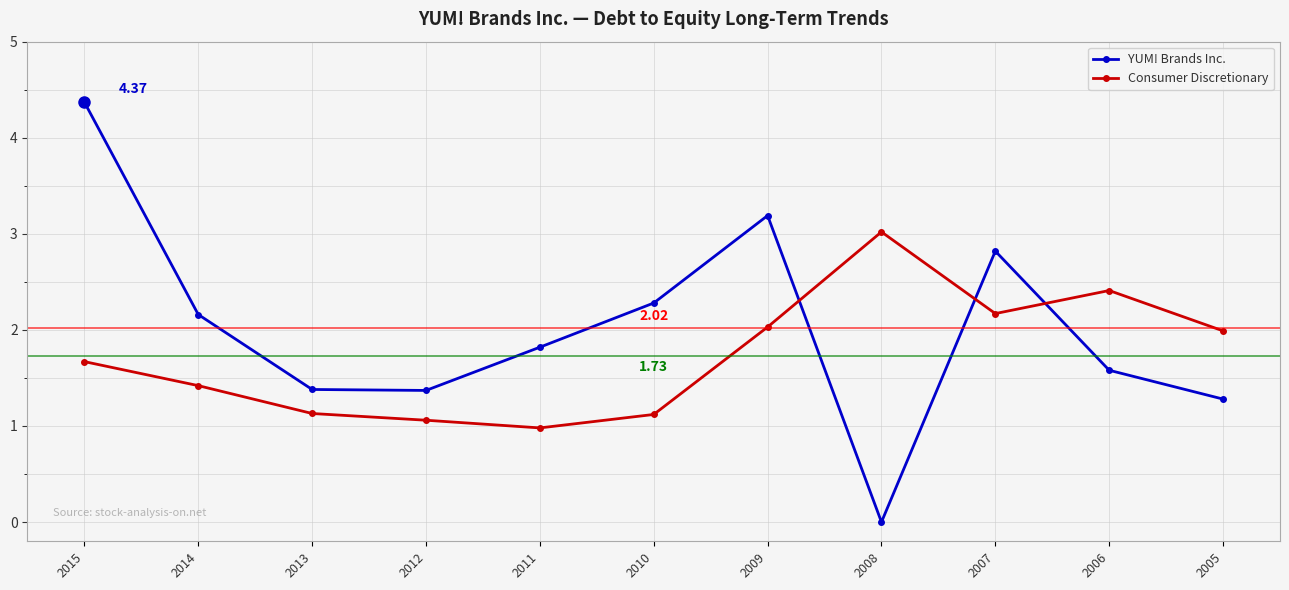

How many times do YUM! Brands Inc. and Consumer Discretionary cross each other?

3